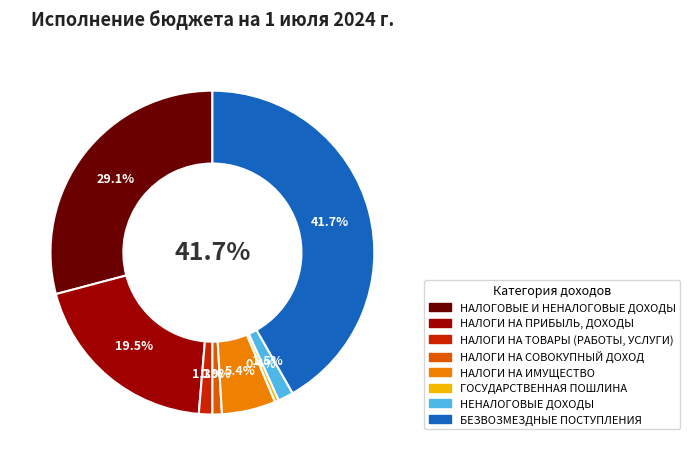

How many slices are in this pie chart?

8